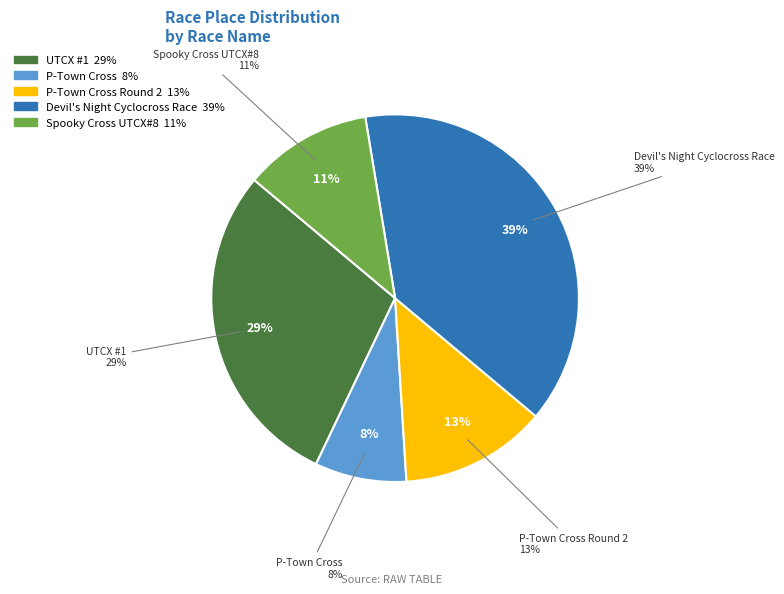

Does any single category account for the majority?

No